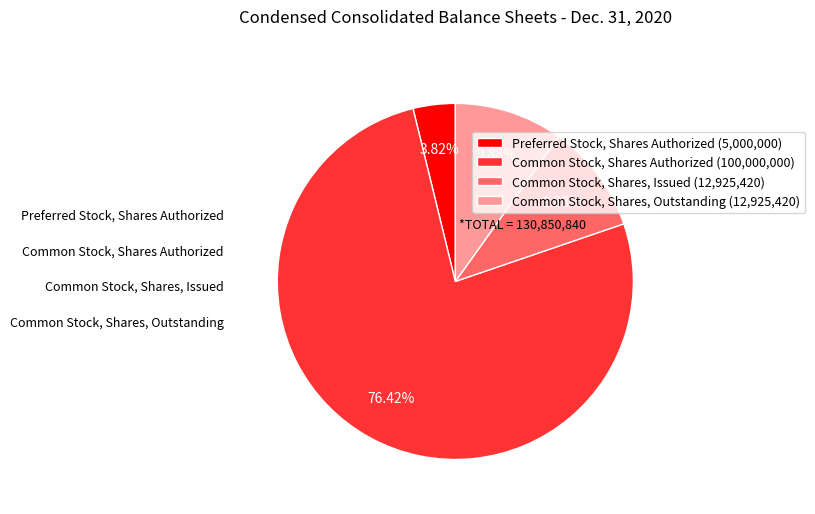

Is it true that Common Stock, Shares, Outstanding is 1% of the pie?

False